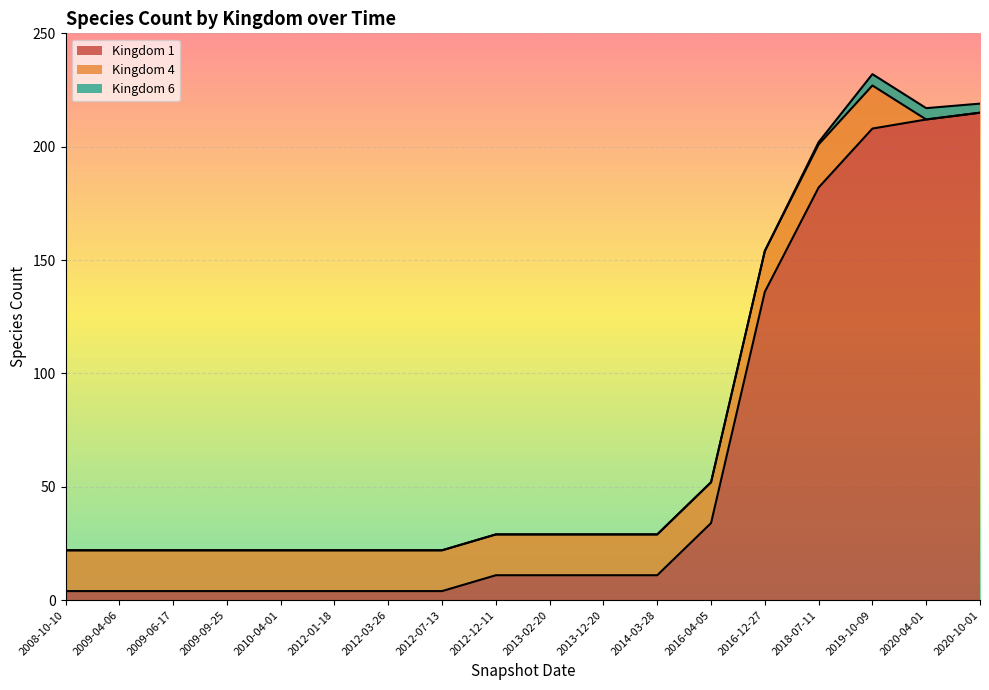

List the series in order of their peak value, highest first.

Kingdom 1, Kingdom 4, Kingdom 6